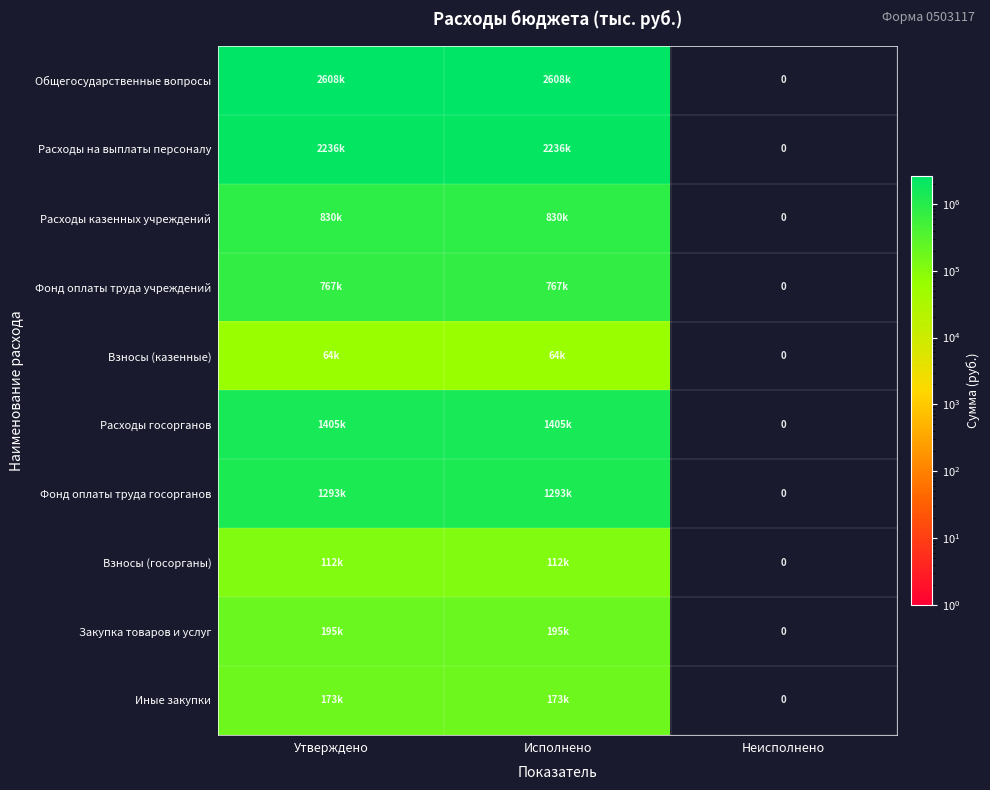

How many positive values does the Иные закупки series have?

2